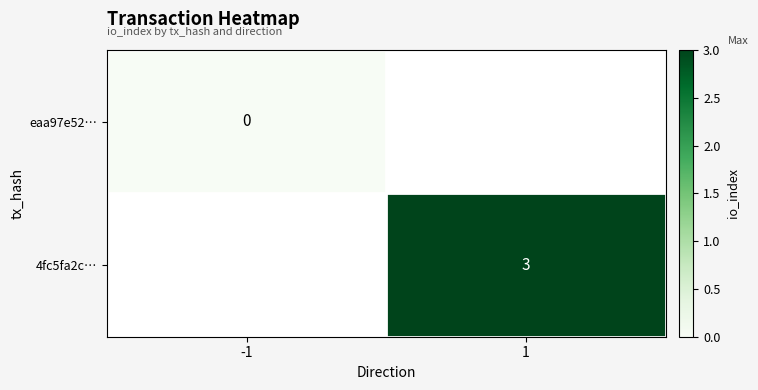

The 4fc5fa2c… series shows 3 at 1. True or false?

True